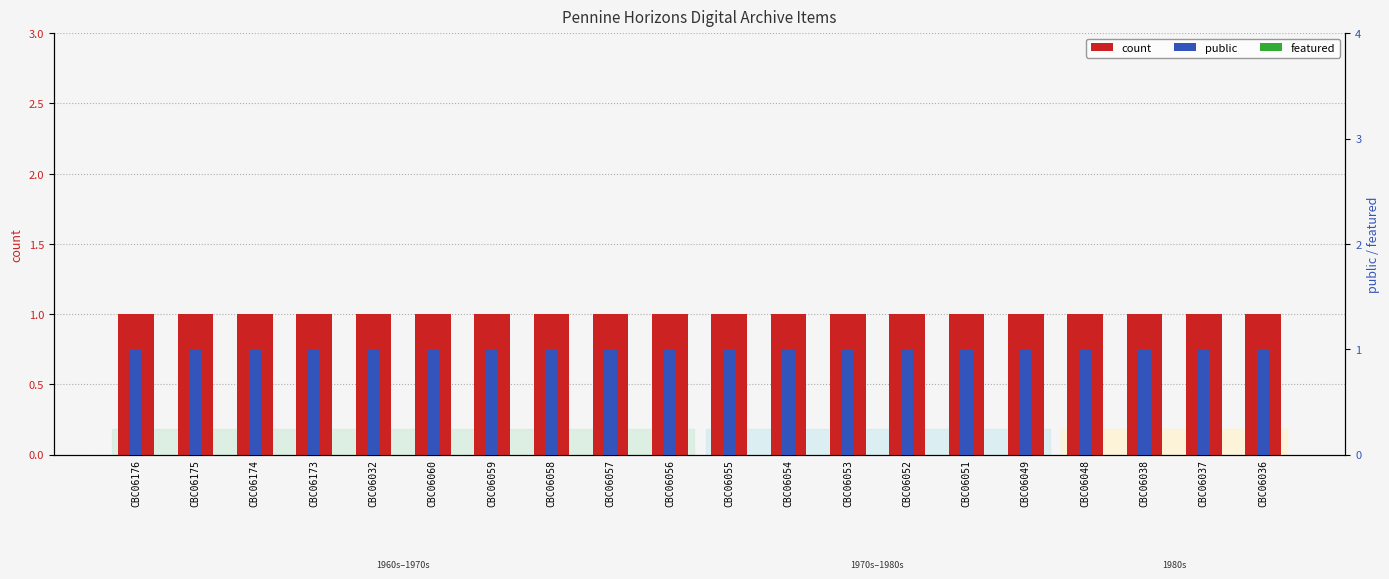

What is the total value across all series at CBC06052?

2